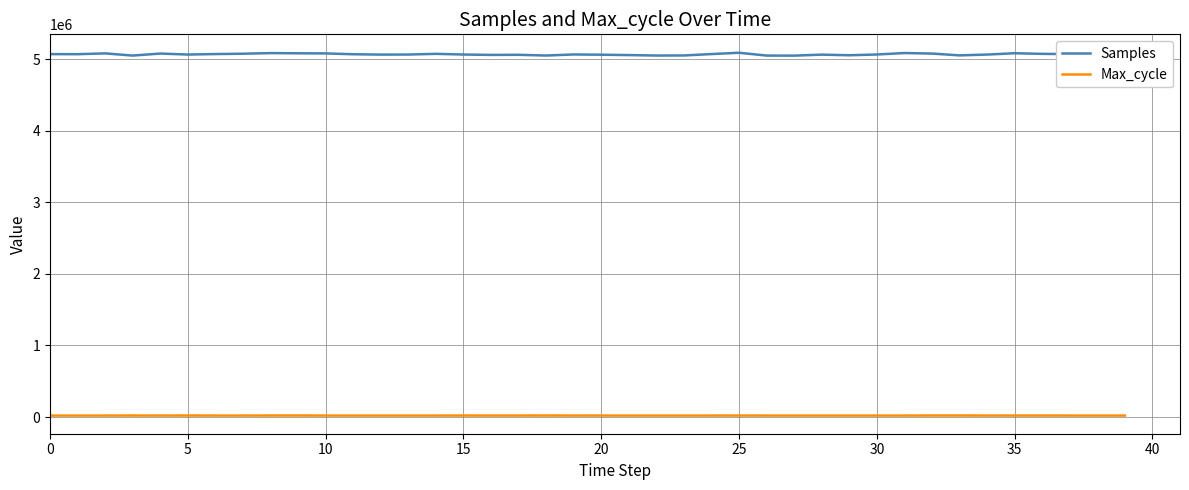

Is this an area chart (filled region under the line)?

No